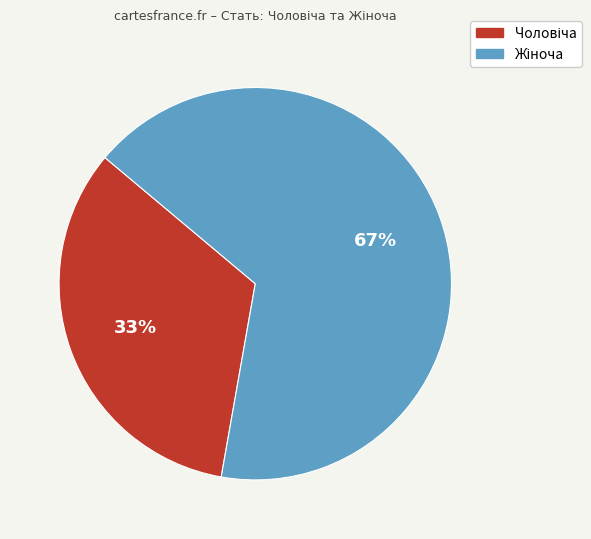

Does any single category account for the majority?

Yes